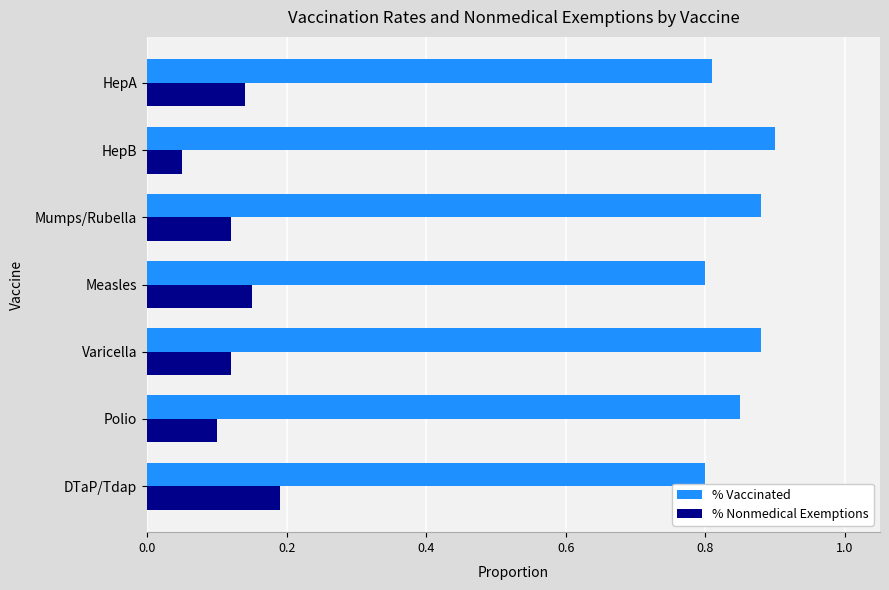

Rank the series by their maximum value, from lowest to highest.

% Nonmedical Exemptions, % Vaccinated